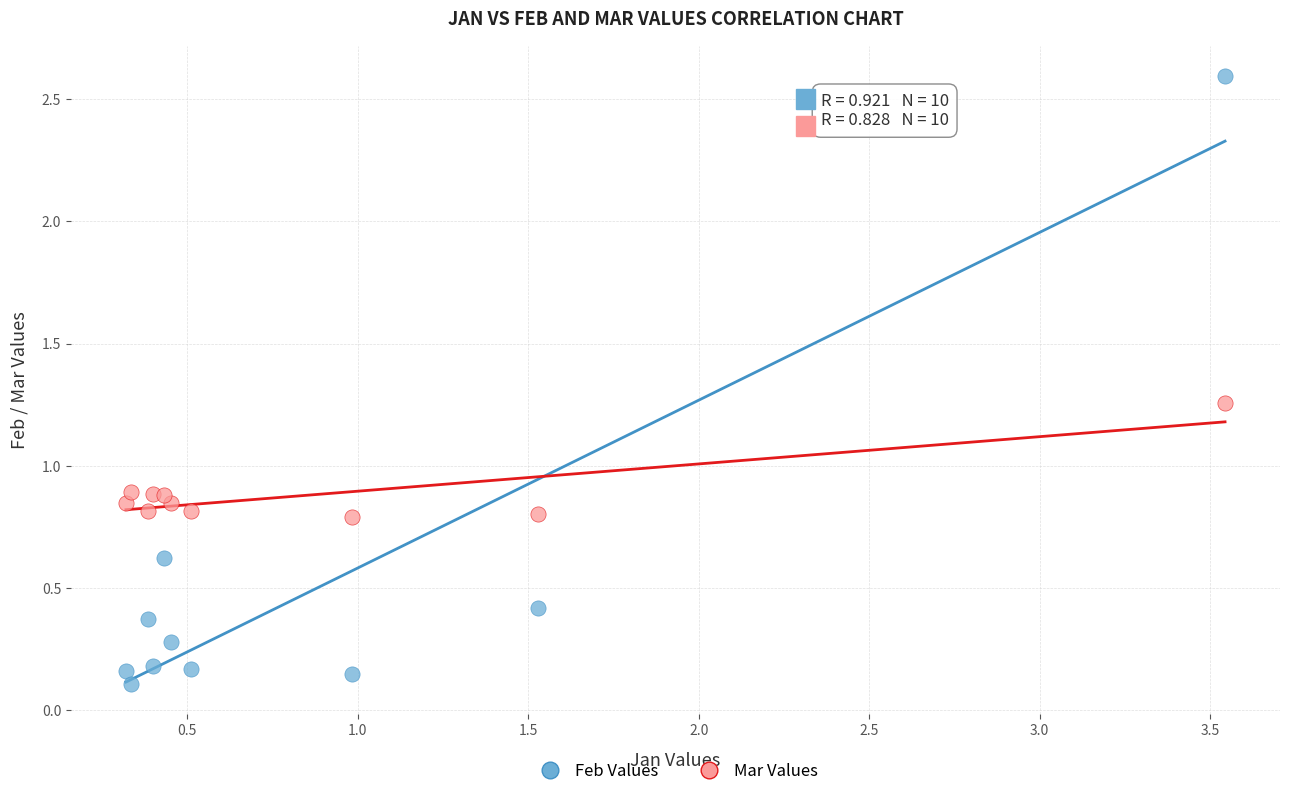

Which series contains the lowest Y value?

Feb Values